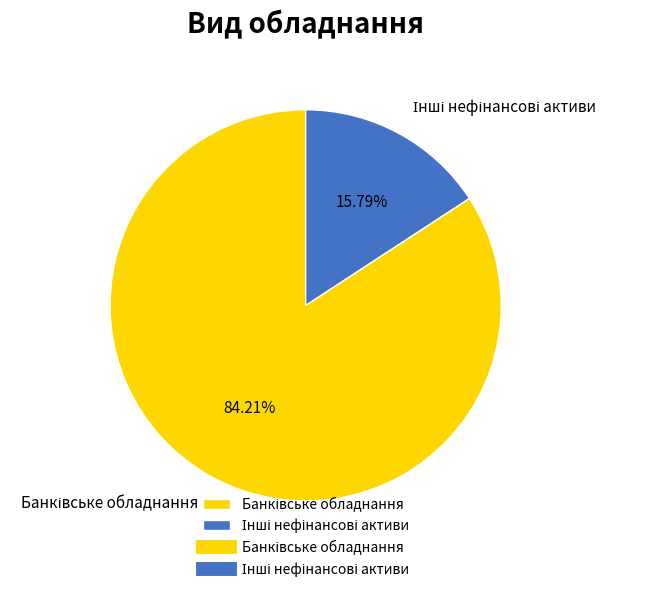

To the nearest percent, what is the average slice percentage?

50%